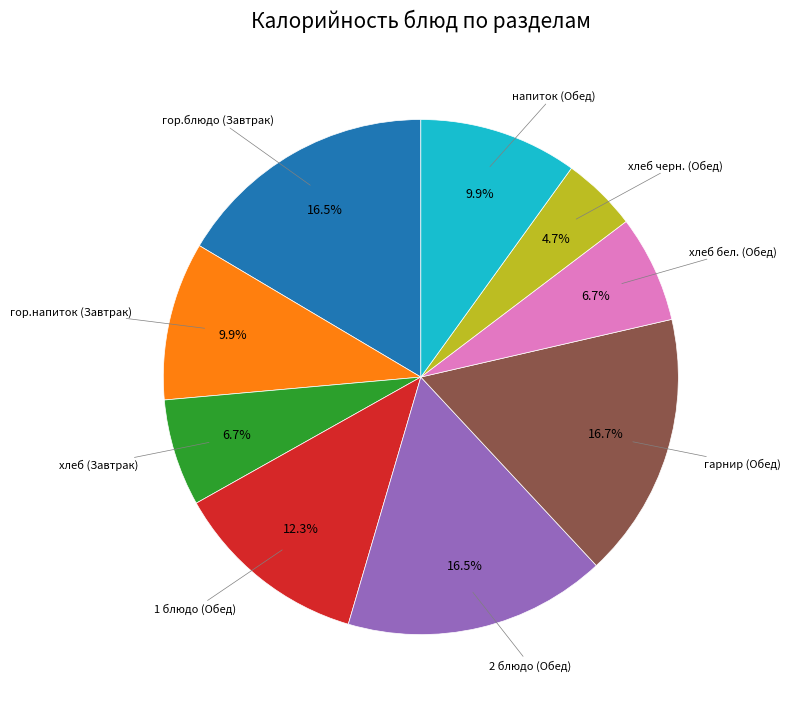

What portion of the pie excludes гор.напиток (Завтрак)?

90.1%